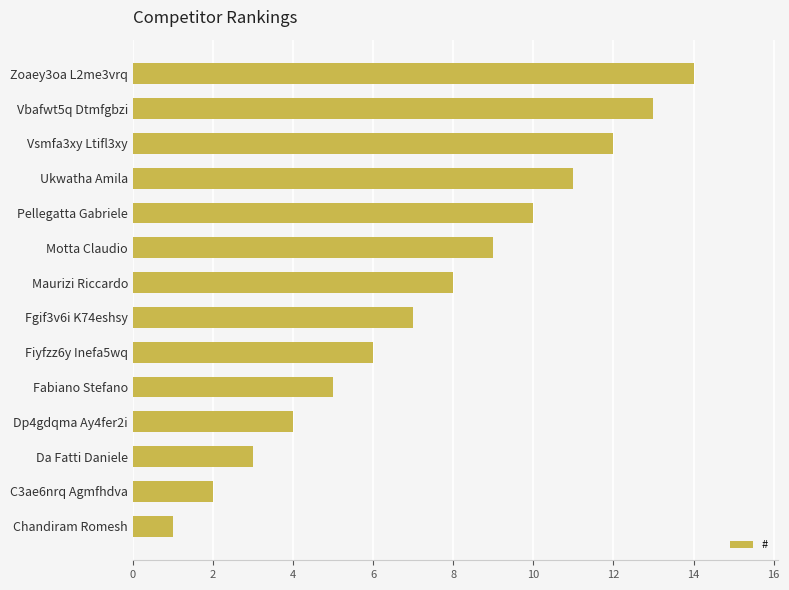

Between Pellegatta Gabriele and Fabiano Stefano, which is larger?

Pellegatta Gabriele